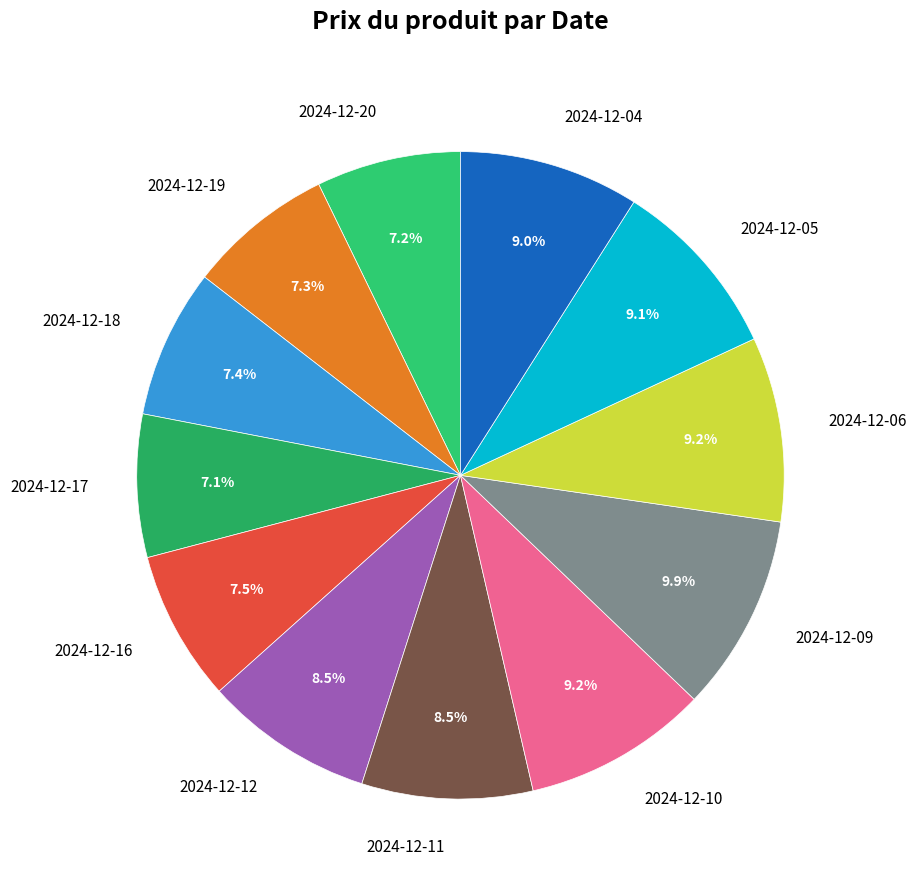

Is there any slice that represents more than half of the pie?

No